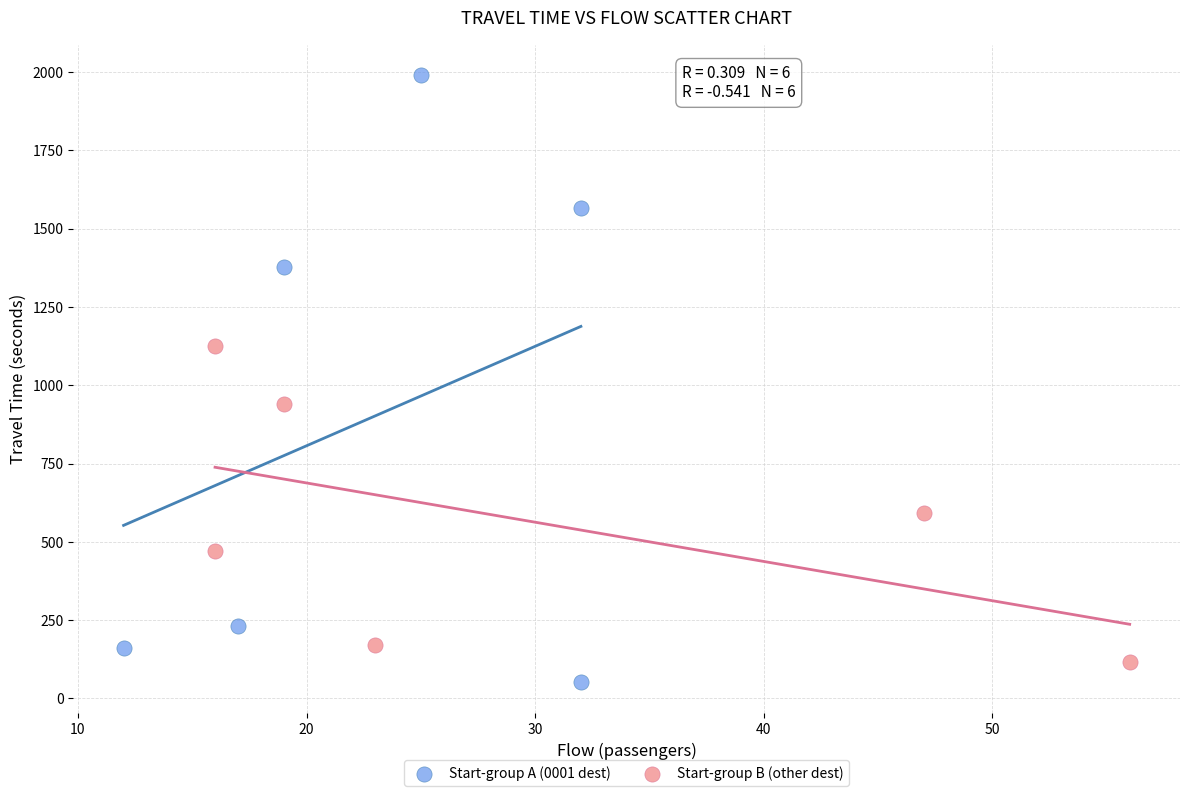

Which series contains the highest Y value?

Start-group A (0001 dest)